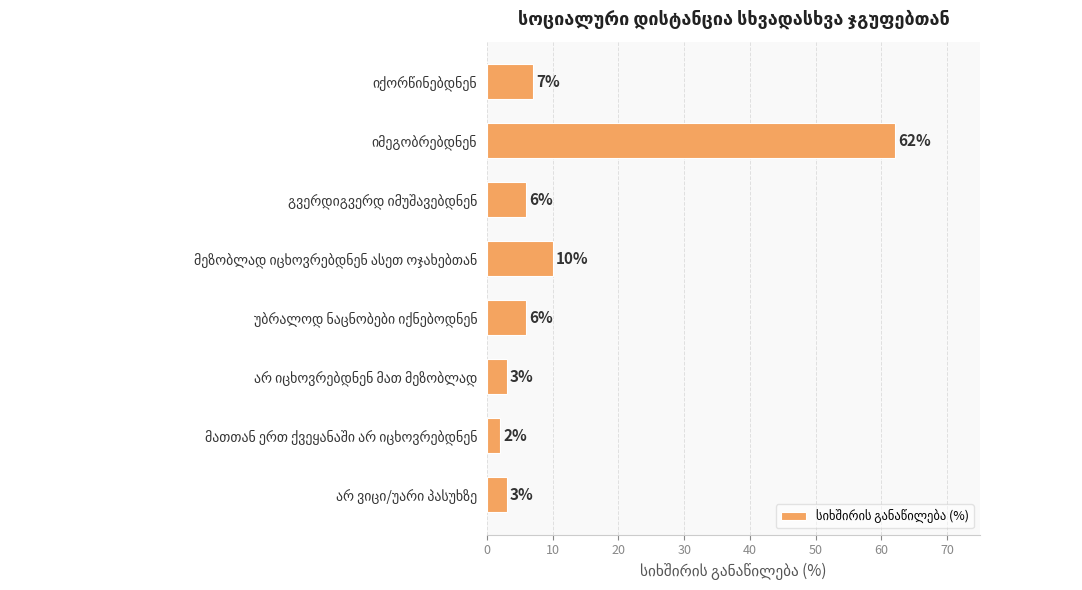

Reading top to bottom, list all the values displayed in this chart.

7	62	6	10	6	3	2	3